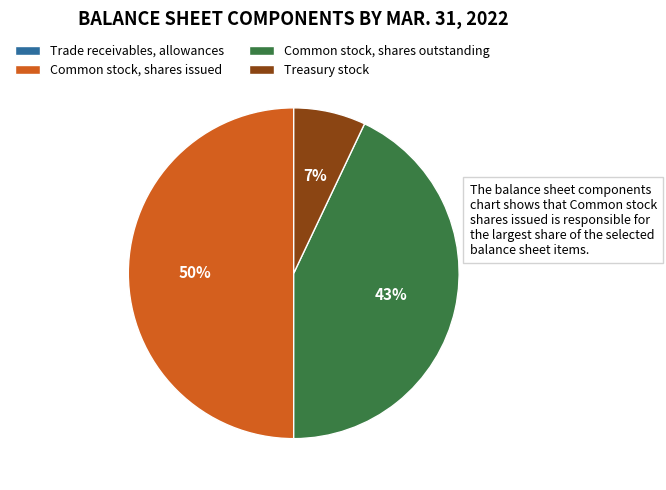

Do Common stock, shares issued and Treasury stock together represent more than half of the pie?

Yes